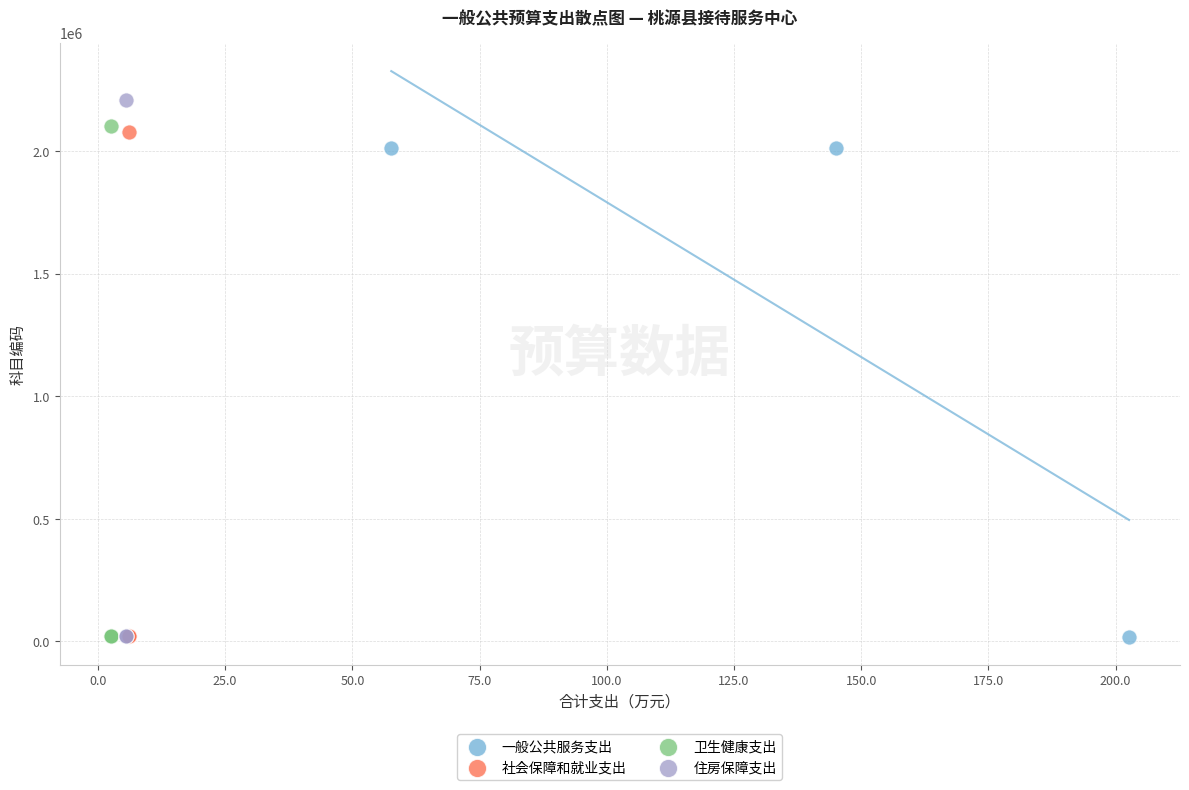

Which series reaches the maximum Y coordinate?

住房保障支出